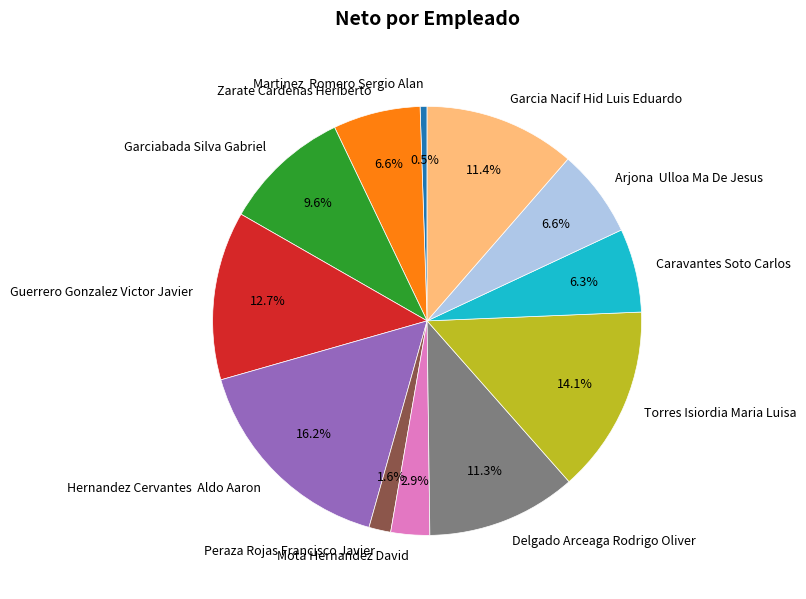

Does any single category account for the majority?

No